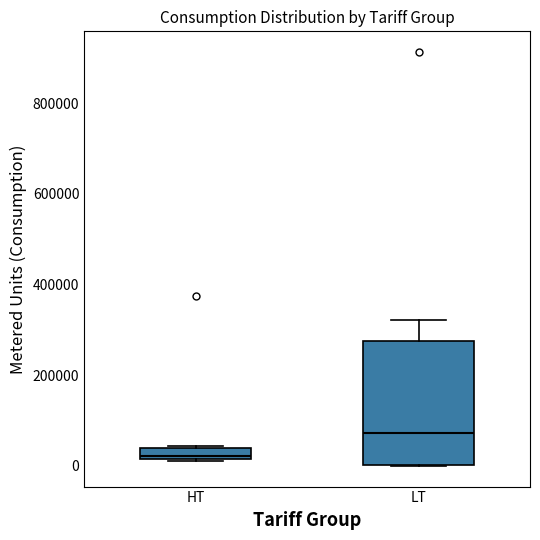

Where does the upper whisker of the box for LT end on the y-axis? The values are not printed on the chart, so give them approximately, as read against the axis.

320000